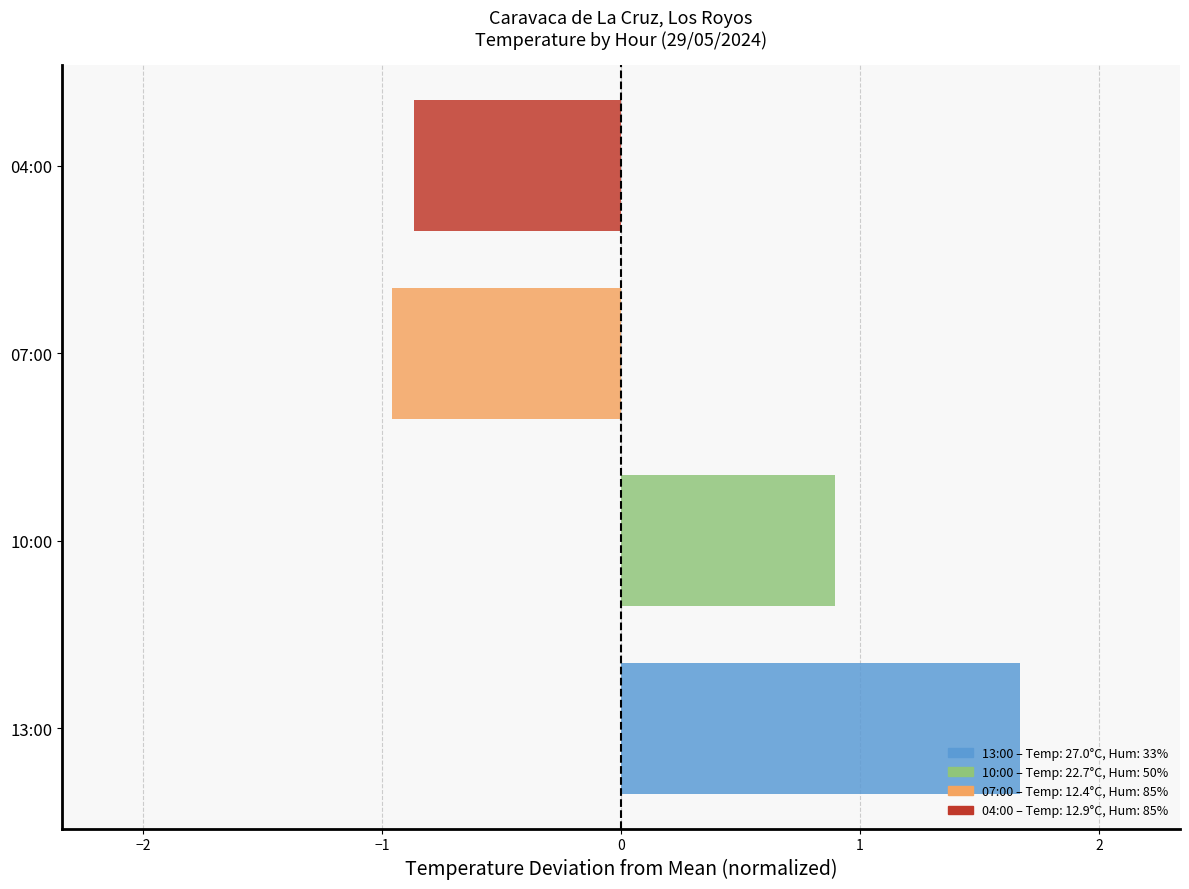

Which category has the lowest value across all series?

07:00